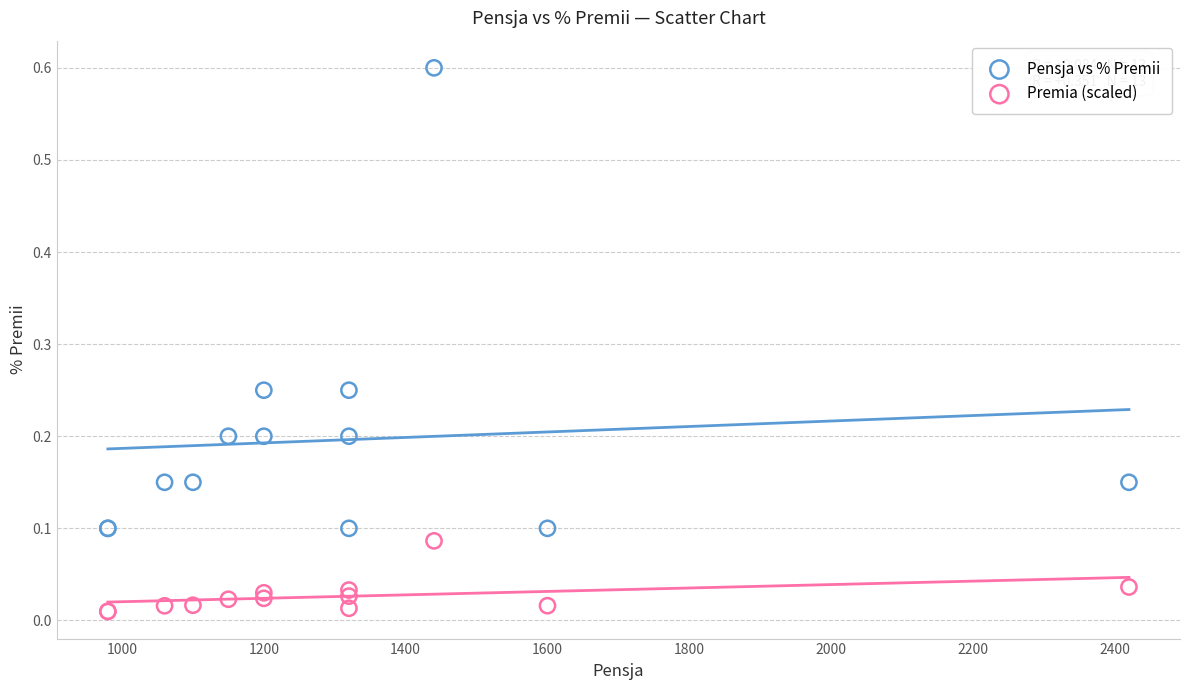

Which series reaches the minimum Y coordinate?

Premia (scaled)